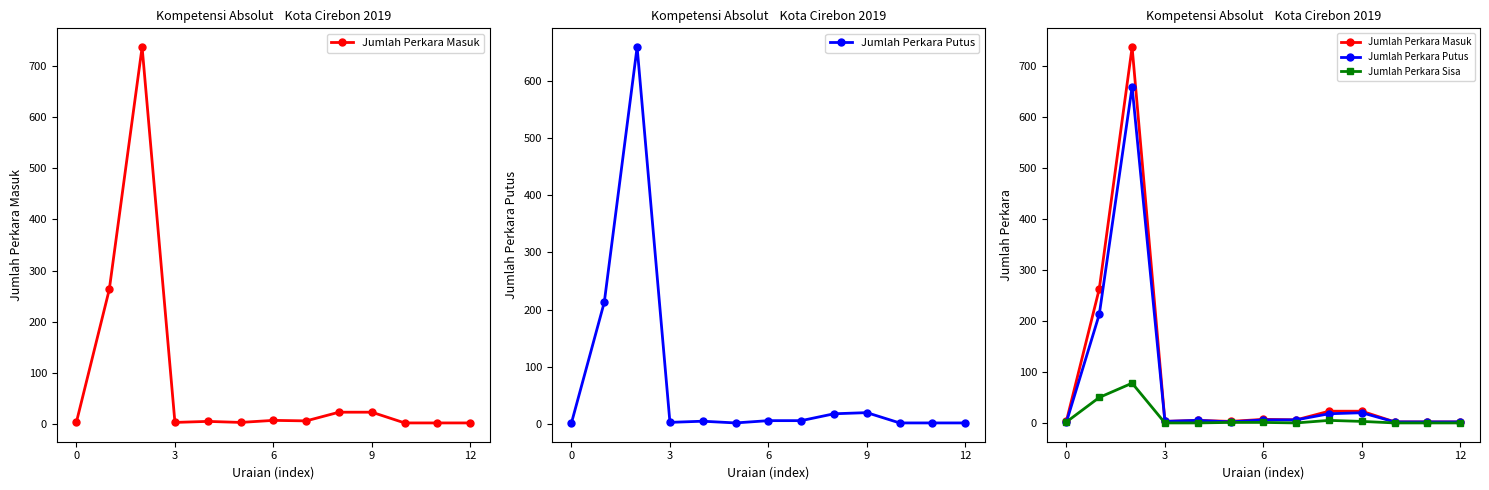

In Jumlah Perkara Putus, how many points are higher than both neighbors (excluding endpoints)?

3